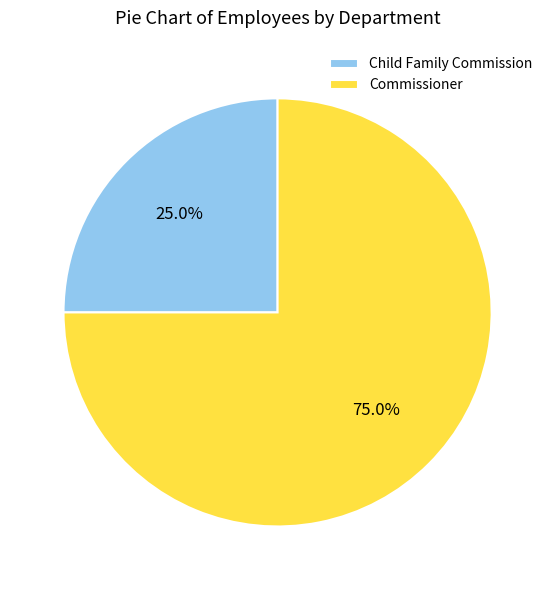

Is there any slice that represents more than half of the pie?

Yes